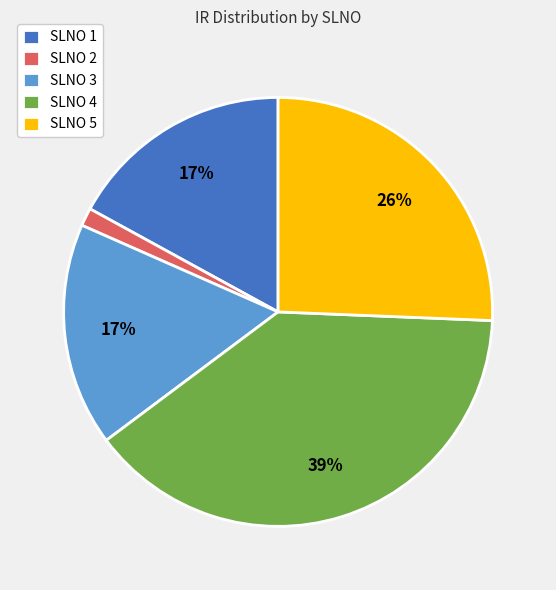

Which has a higher value, SLNO 1 or SLNO 4?

SLNO 4